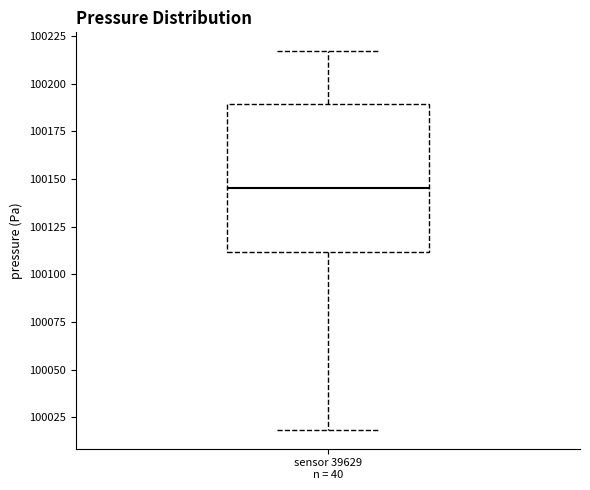

Where does the upper whisker of the box for sensor 39629 n = 40 end on the y-axis? The values are not printed on the chart, so give them approximately, as read against the axis.

100215